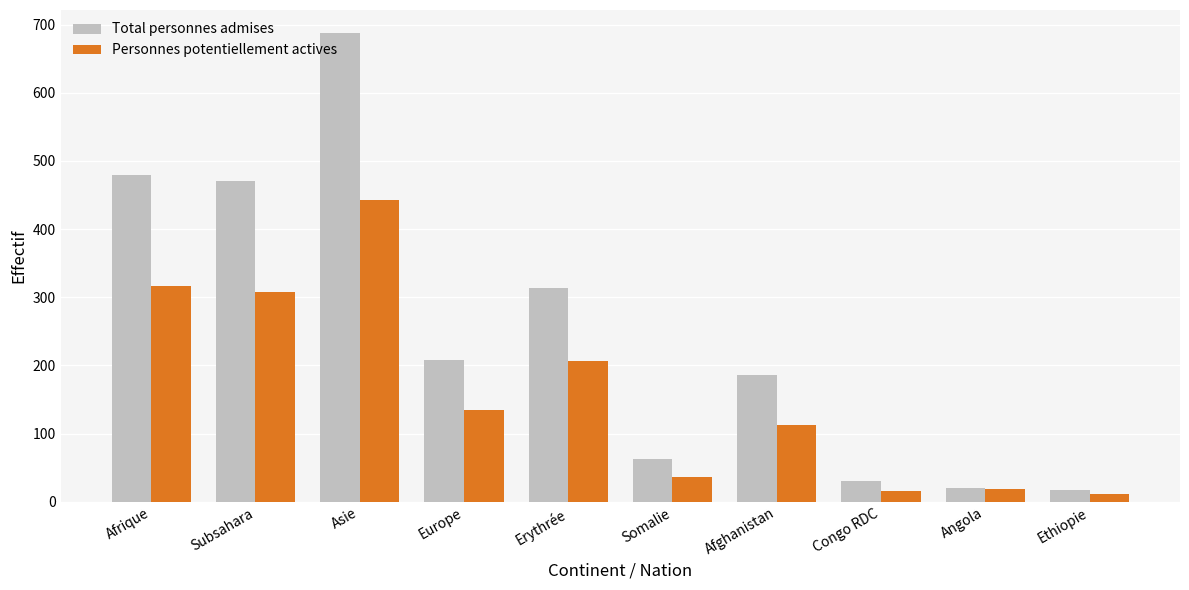

Where is Total personnes admises nearest to the value 352?

Erythrée